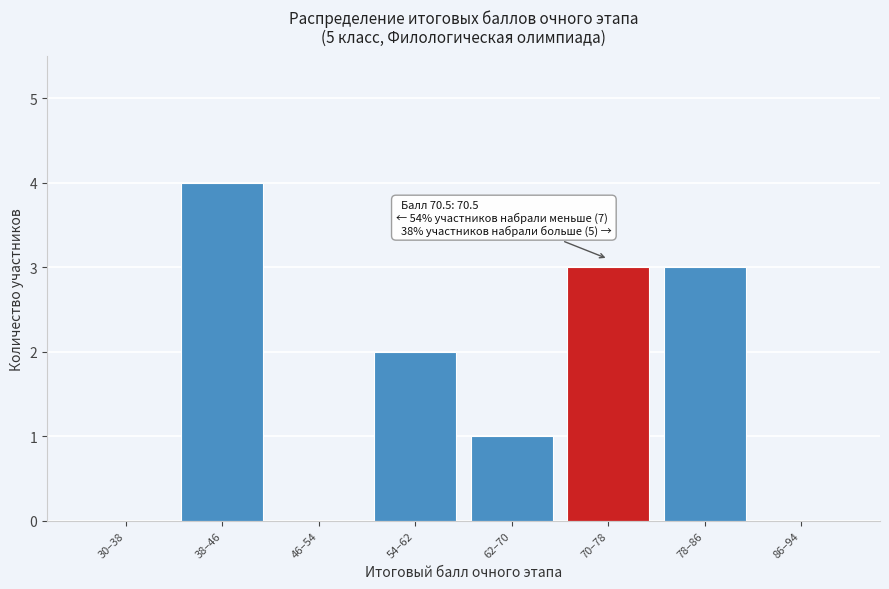

Reading left to right, list all the values displayed in this chart.

30–38=0	38–46=4	46–54=0	54–62=2	62–70=1	70–78=3	78–86=3	86–94=0